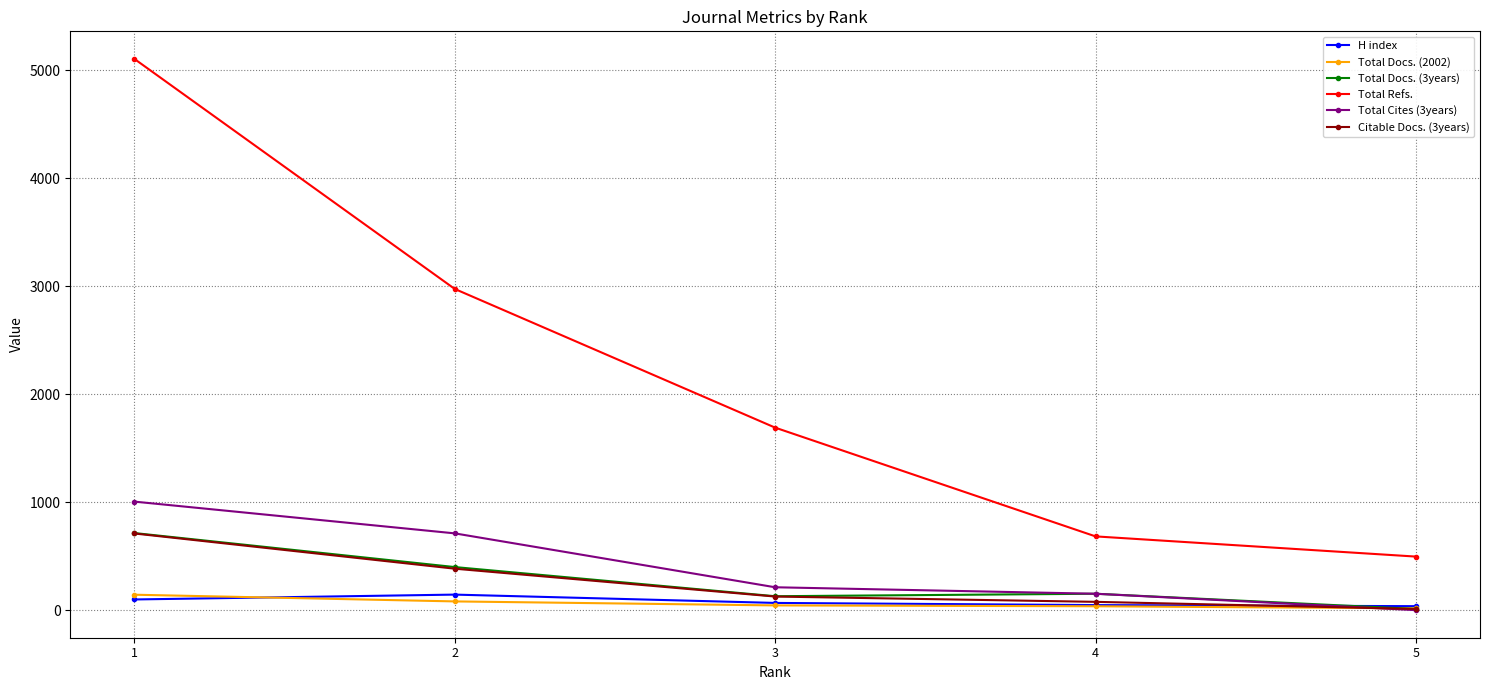

How many distinct data groups are displayed?

6